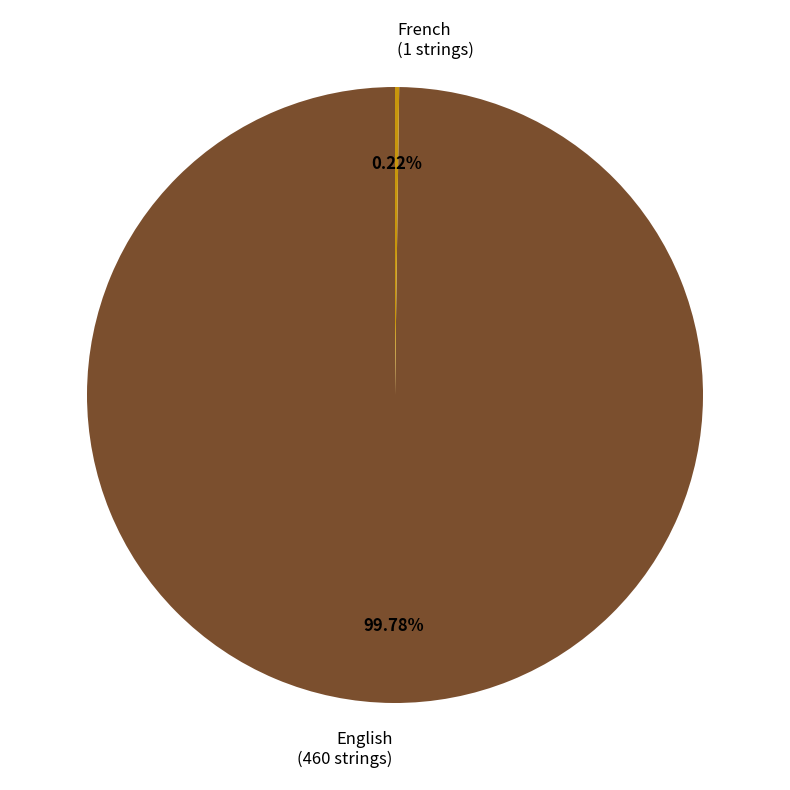

To the nearest percent, what portion does English represent?

100%